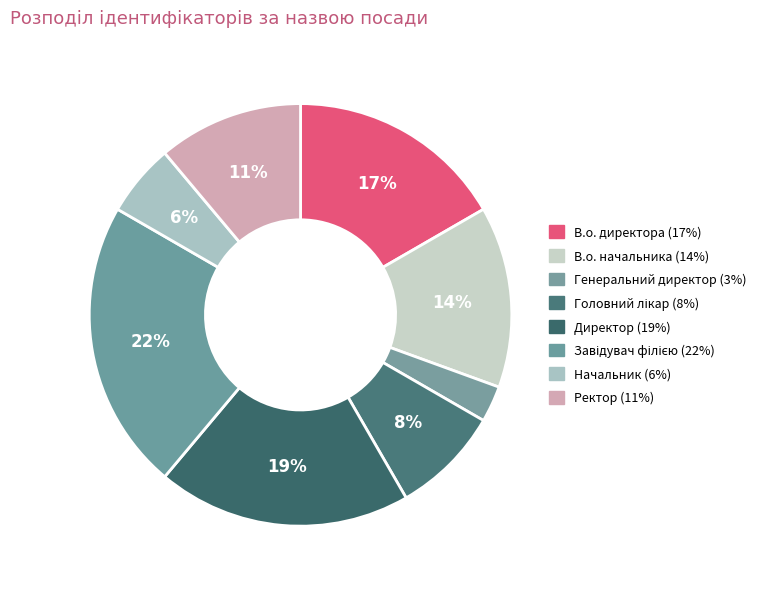

Between Головний лікар and В.о. директора, which is larger?

В.о. директора